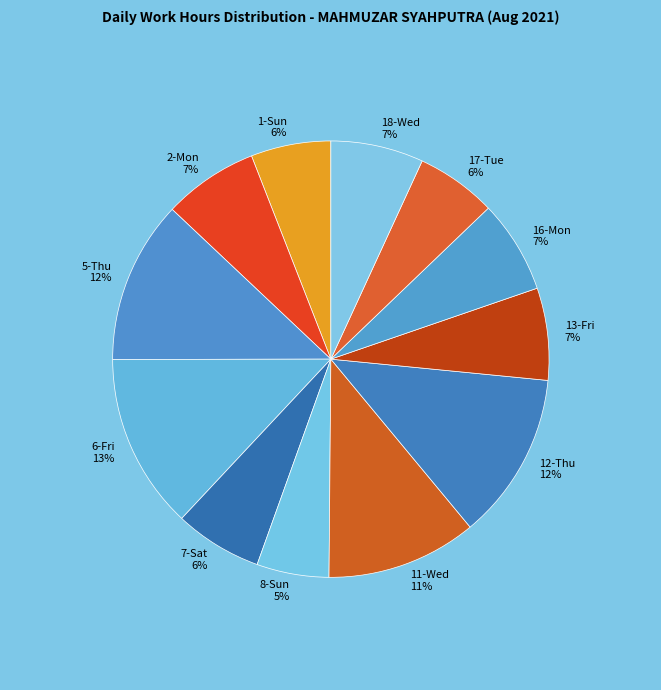

Count the number of slices in the pie.

12